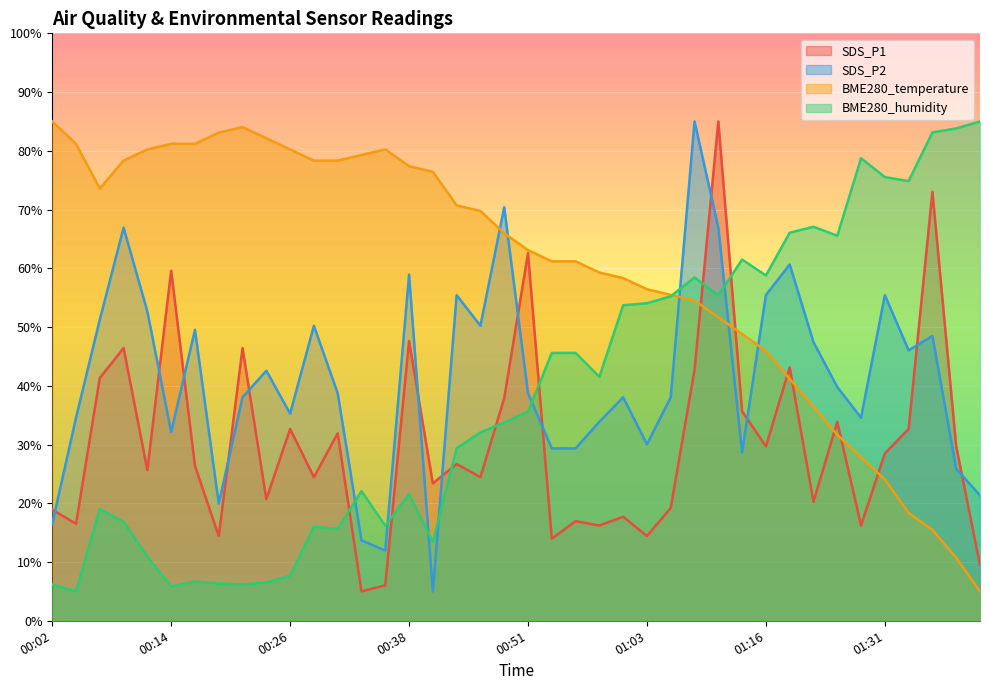

Which series ends up on top after the final intersection of BME280_humidity and SDS_P1?

BME280_humidity